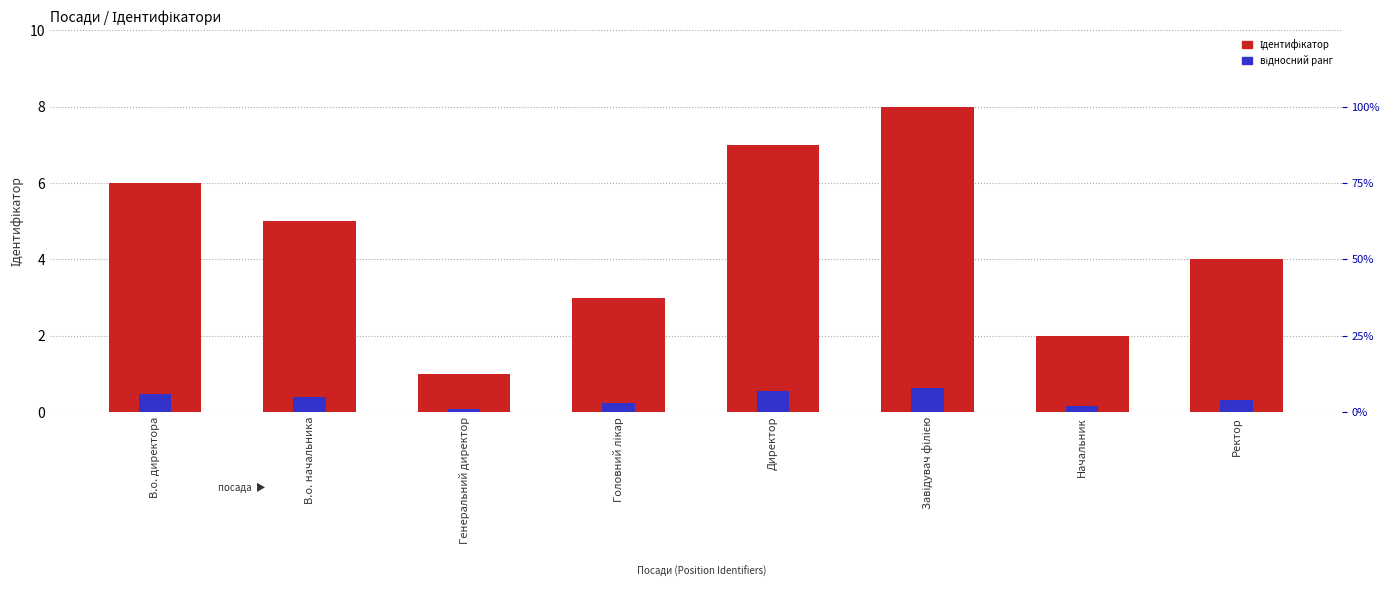

At Начальник, list the series in order from smallest to largest.

відносний ранг, Ідентифікатор